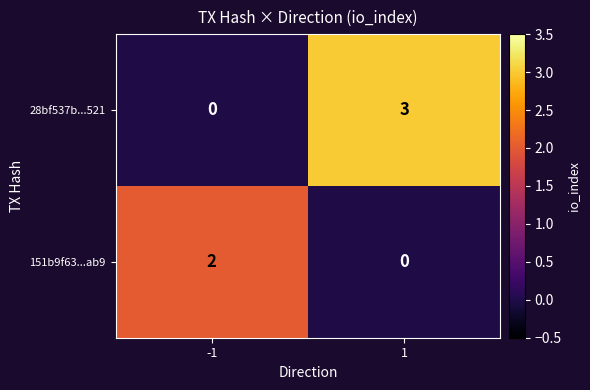

What is the total value across all series at 1?

3